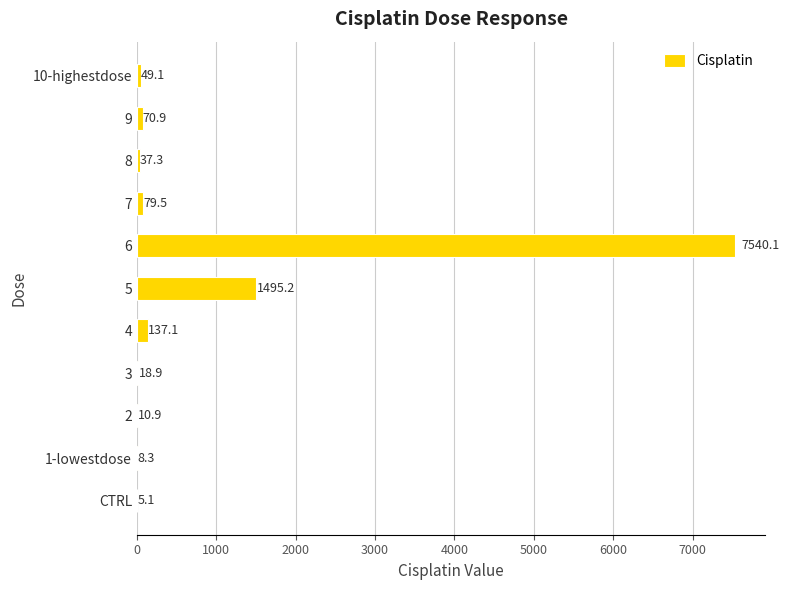

What is the change in value from 3 to 10-highestdose?

+30.2